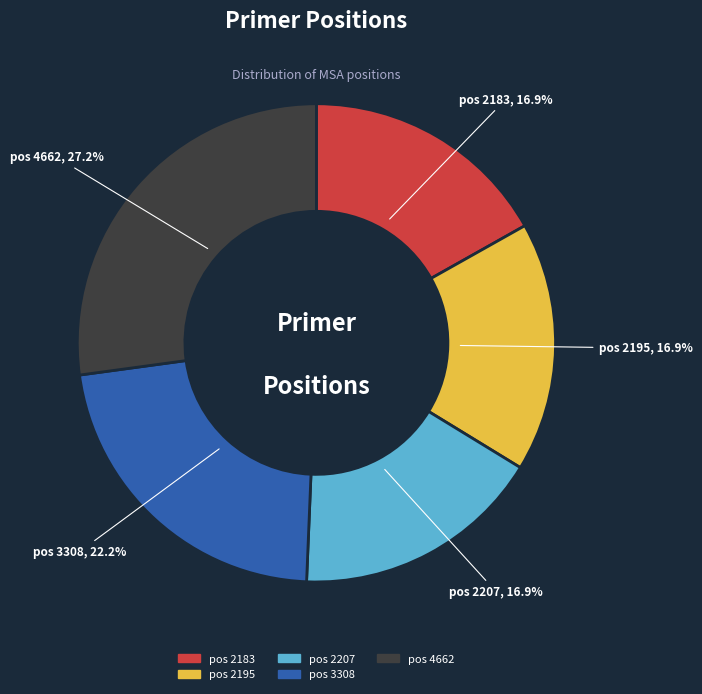

How many segments does this pie chart have?

5